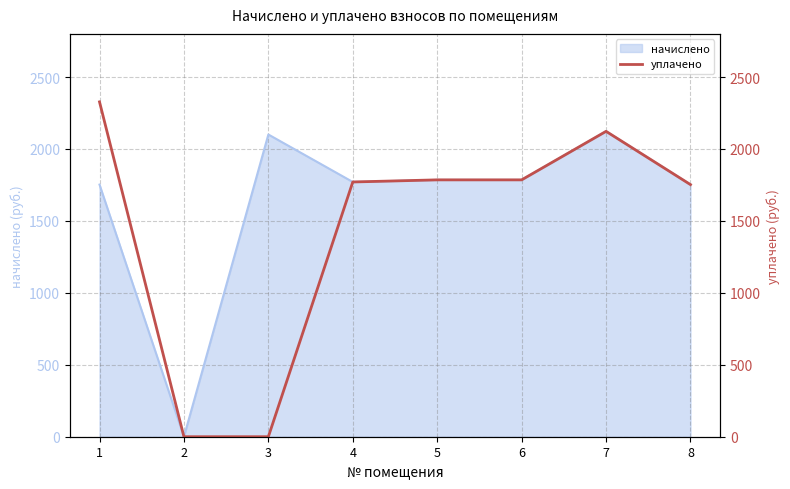

At which label is the value closest to 1163?

8